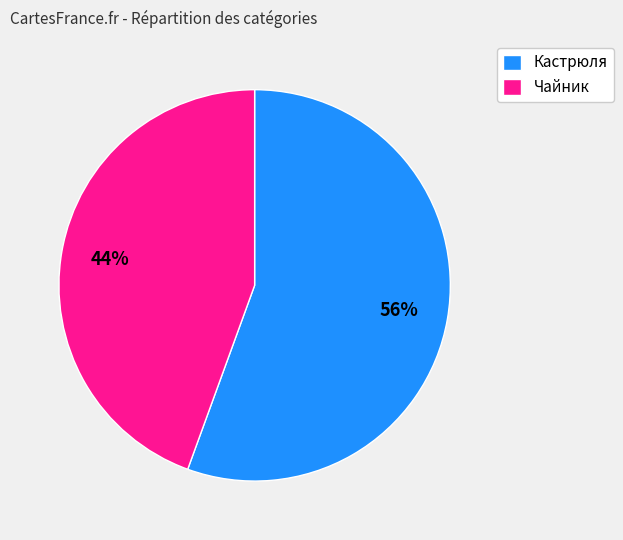

Do Кастрюля and Чайник together represent more than half of the pie?

Yes